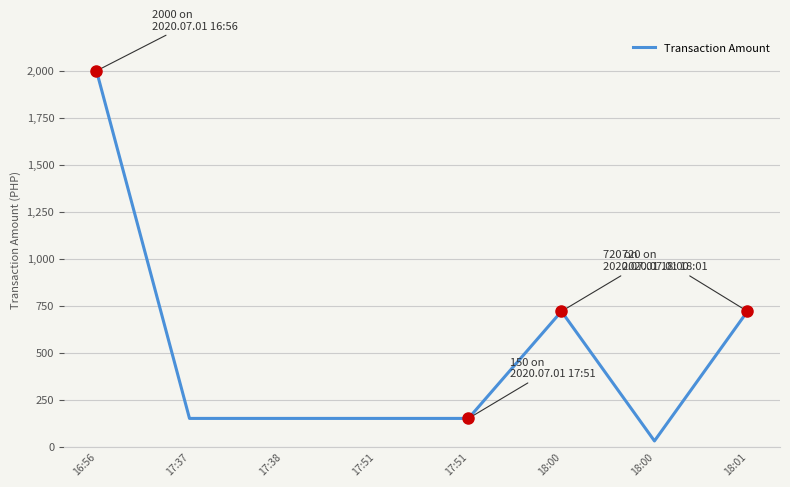

What is the difference between the values at 17:51 and 18:01?

570